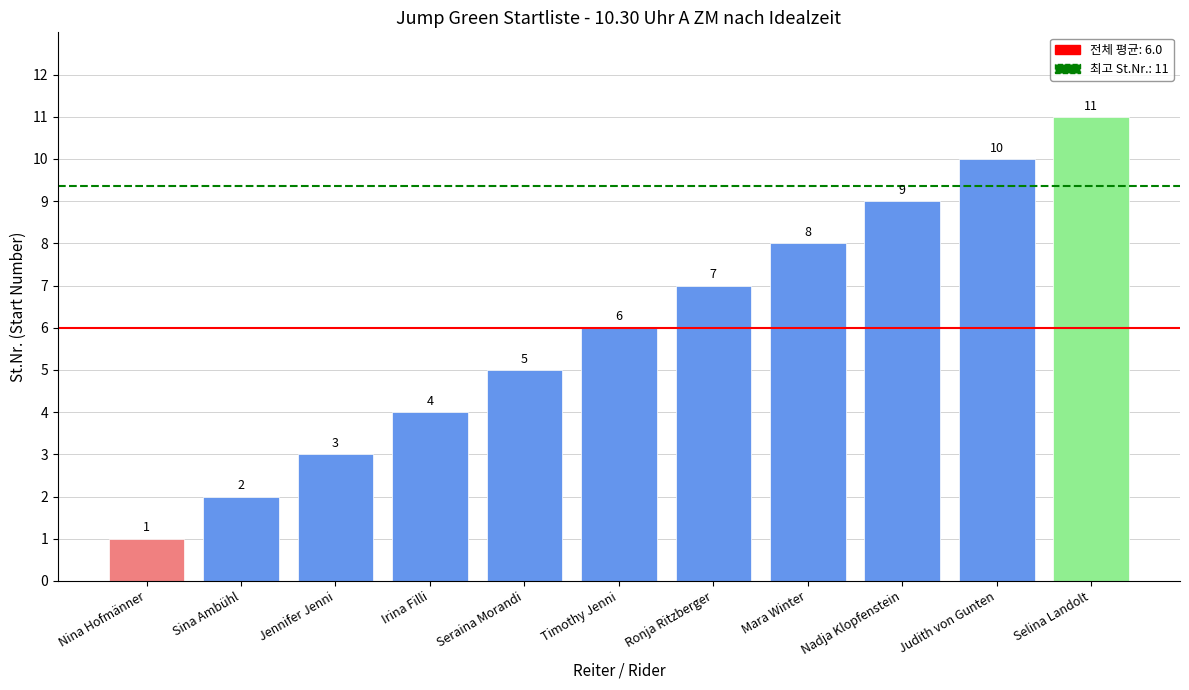

What is the change in value from Irina Filli to Selina Landolt?

+7